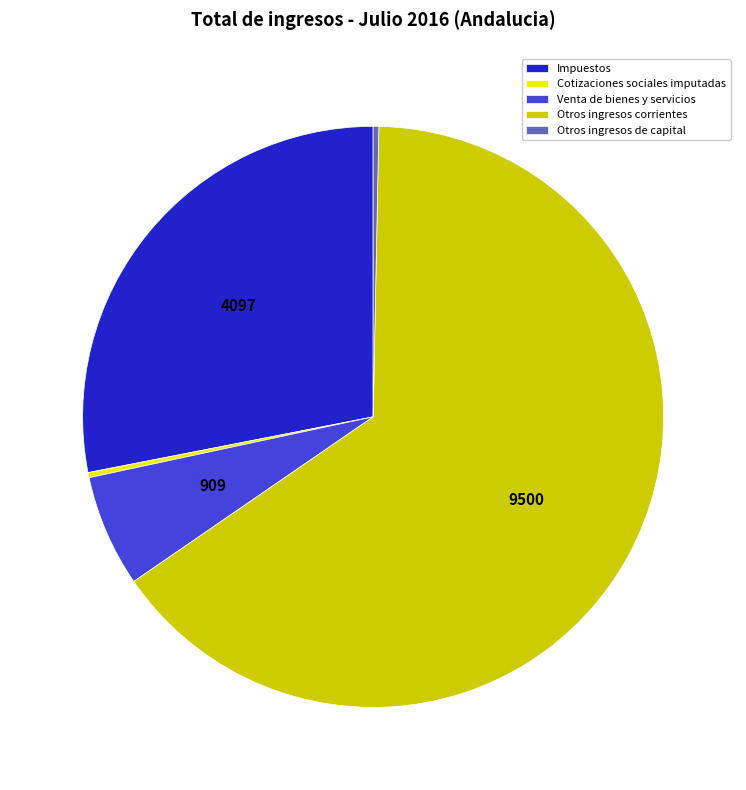

What is the largest slice in the pie chart?

Otros ingresos corrientes